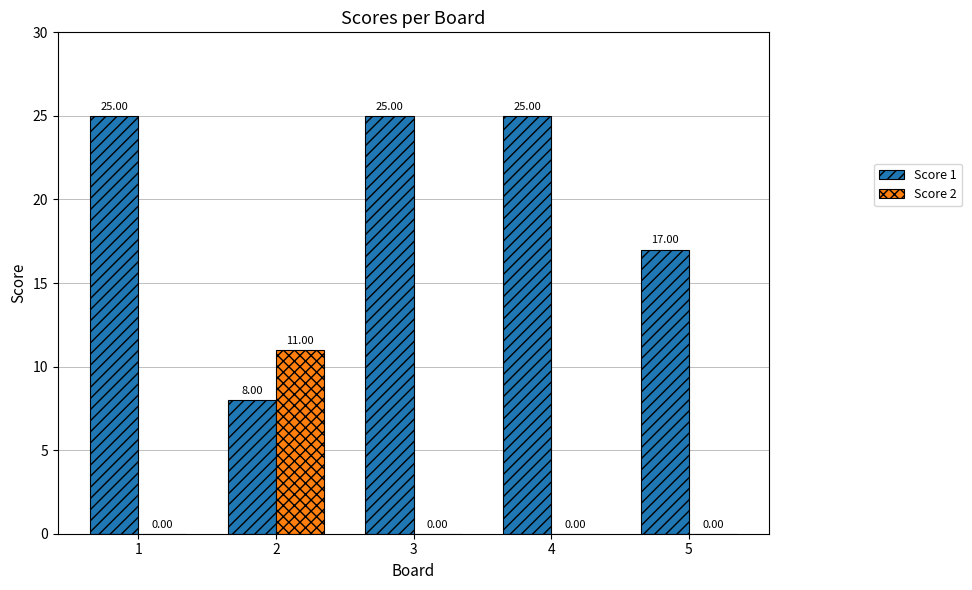

Is the value of Score 2 at 5 greater than the value of Score 1 at 1?

No